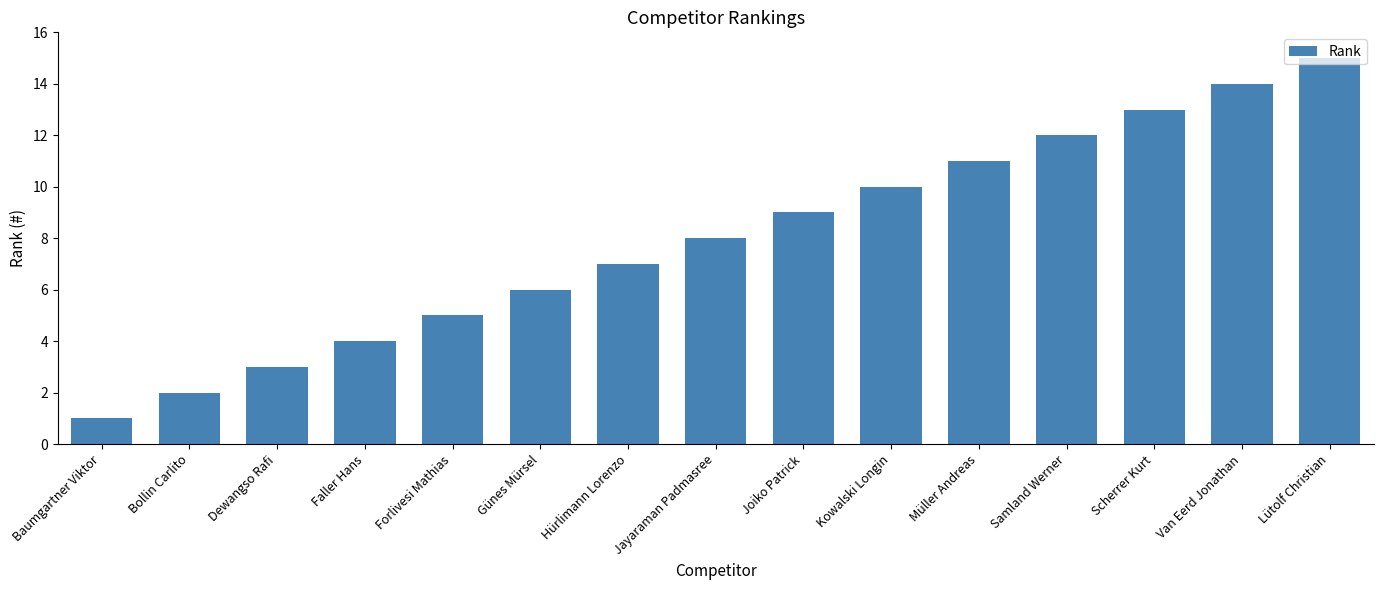

What is the label of the 11th bar from the left?

Müller Andreas